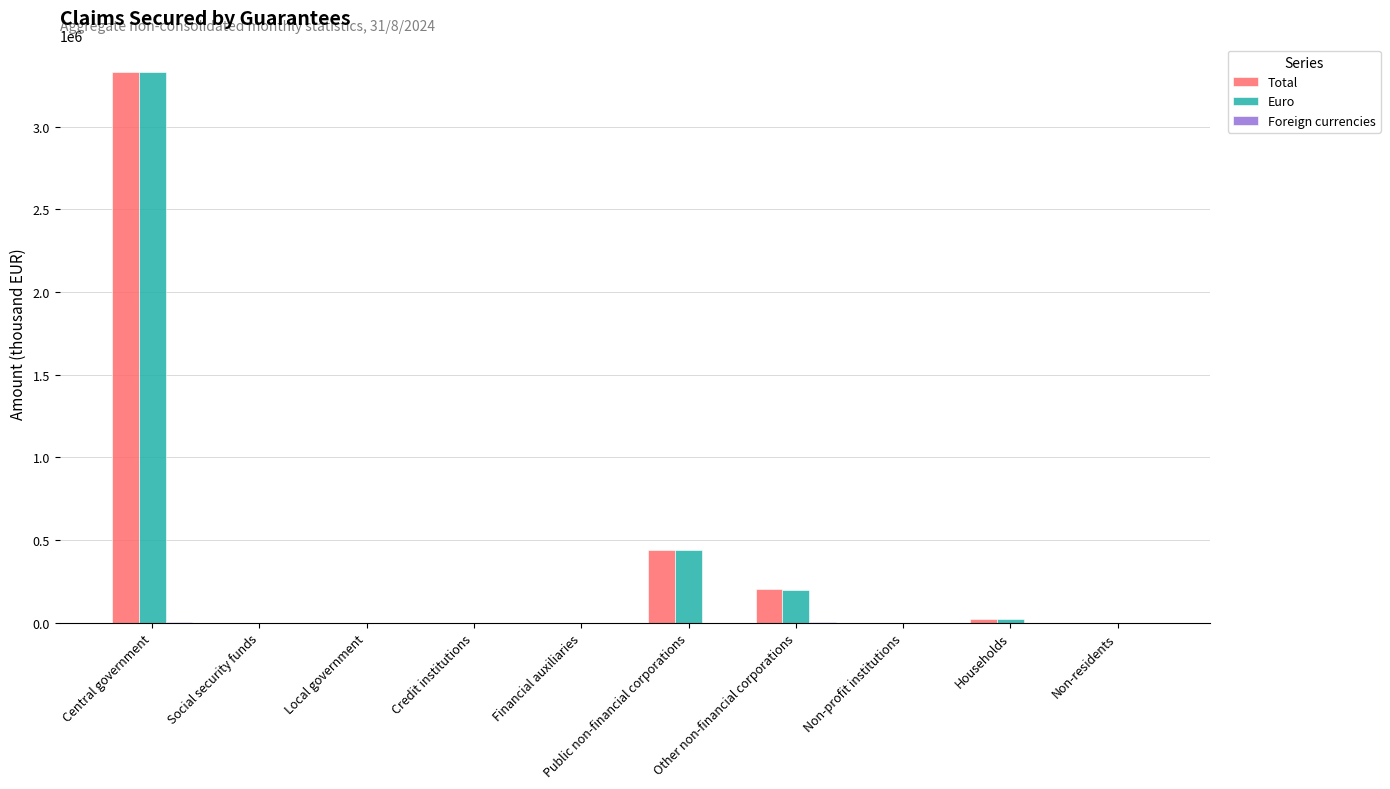

Is it true that Total equals 5554119 at Central government?

False